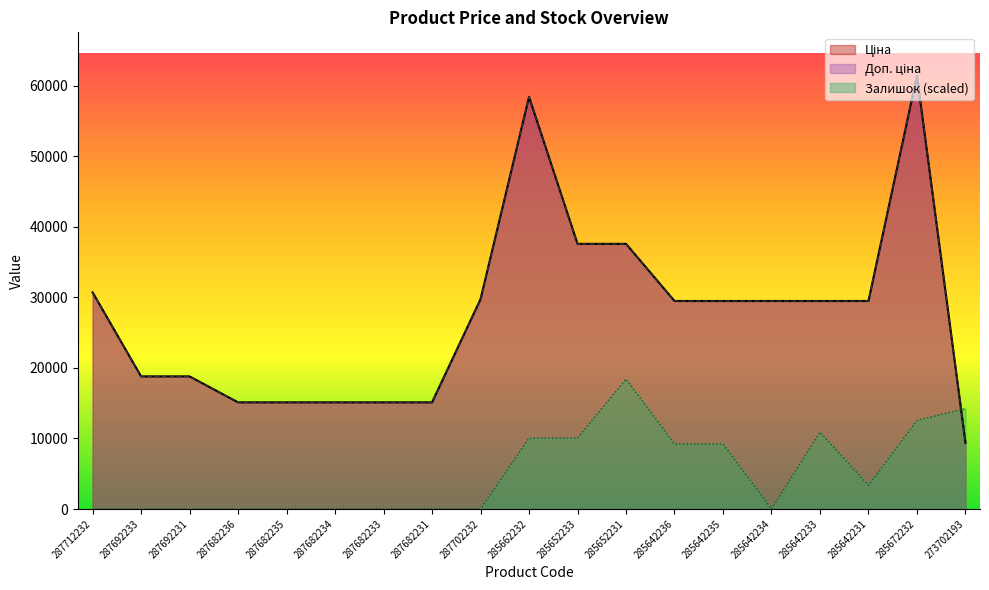

True or false: Ціна has a value of 37593.6 at 285652231.

True